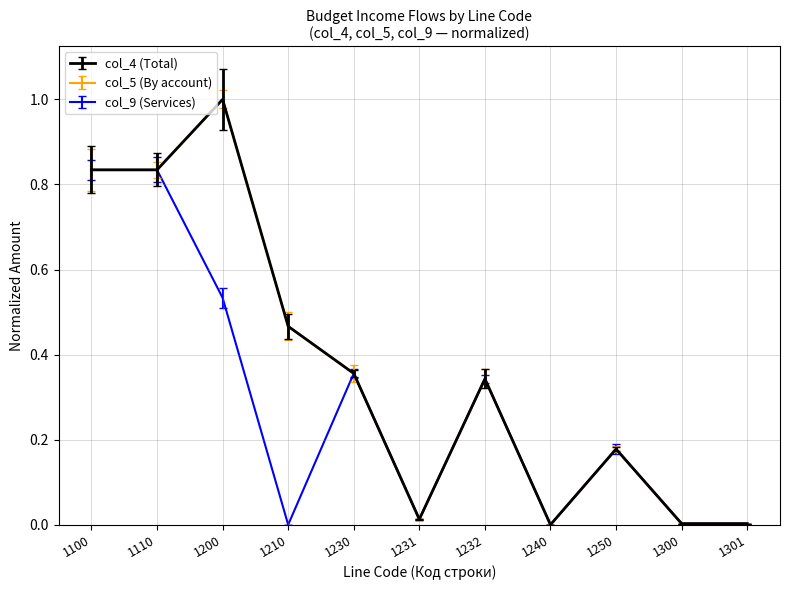

True or false: col_5 (By account) has more than 2 interior local peaks.

True